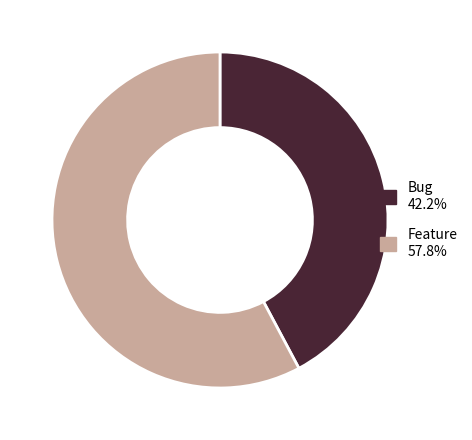

Approximately how many times larger is the value at Bug compared to Feature?

0.7